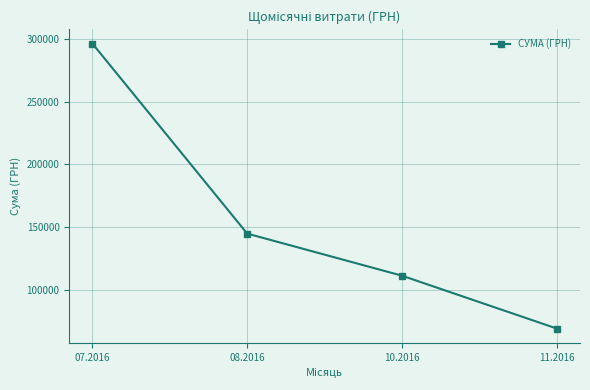

Which has a higher value, 11.2016 or 10.2016?

10.2016